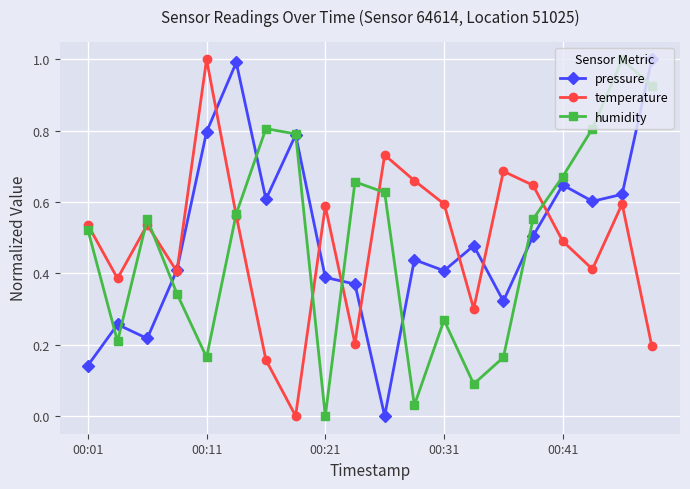

True or false: temperature and pressure intersect in this chart.

True